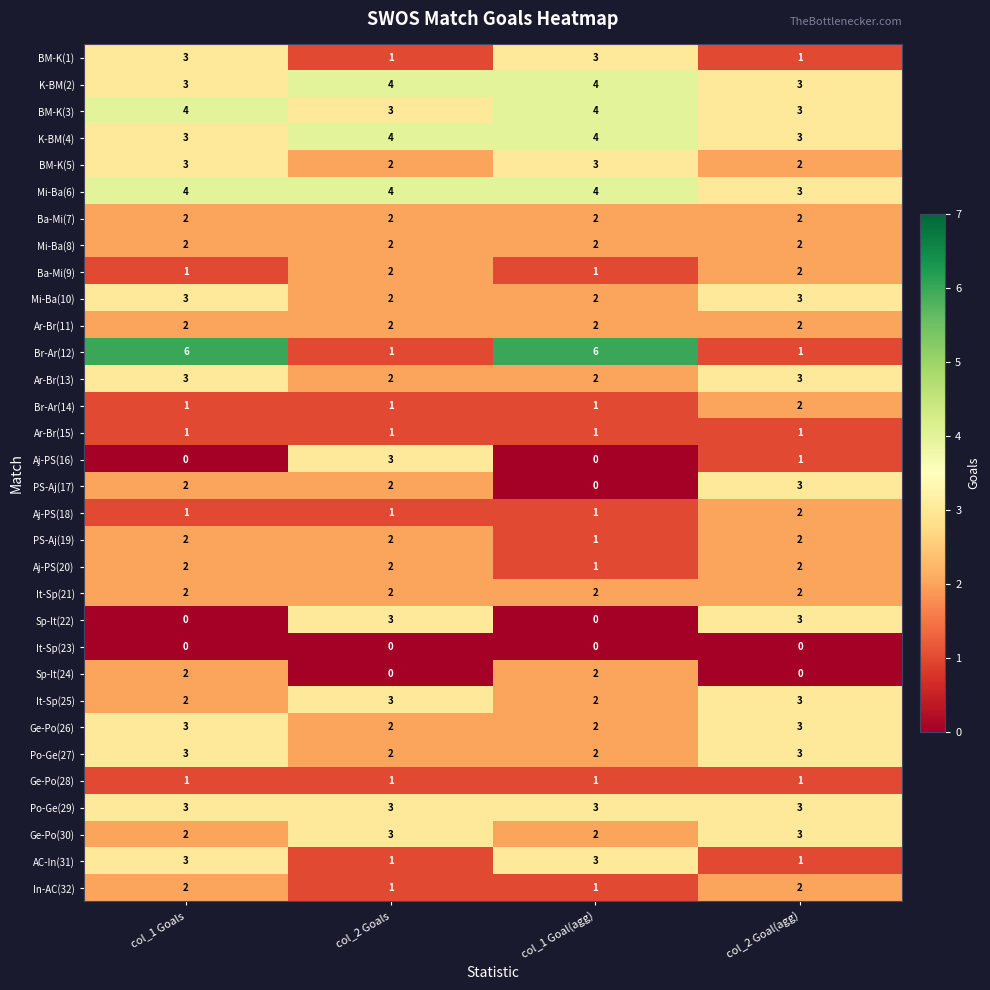

At how many categories does at least one series exceed 0?

4